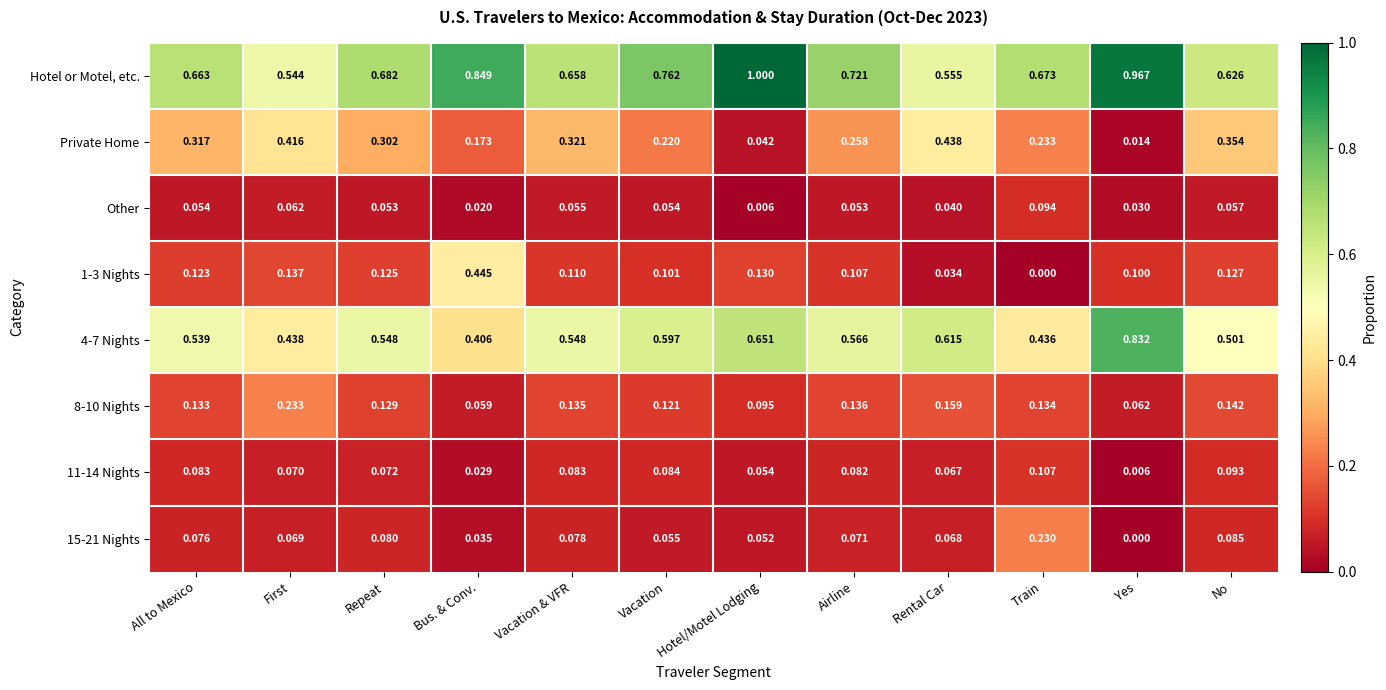

Rank the series at Vacation & VFR from highest to lowest value.

Hotel or Motel, etc., 4-7 Nights, Private Home, 8-10 Nights, 1-3 Nights, 11-14 Nights, 15-21 Nights, Other